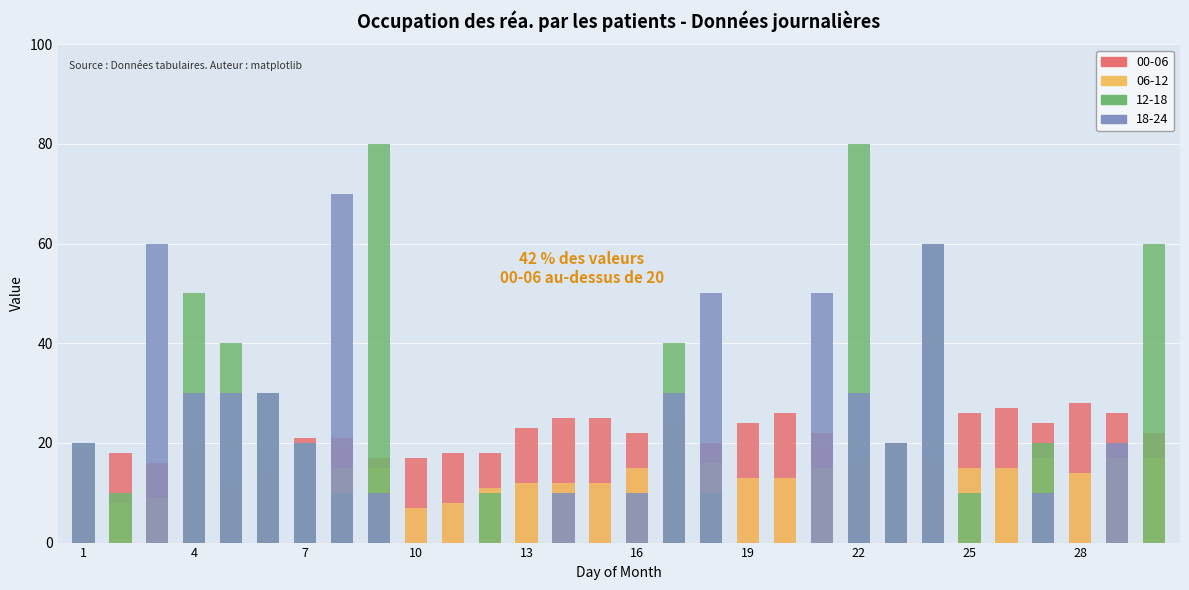

What is the total value across all series at 25?

51